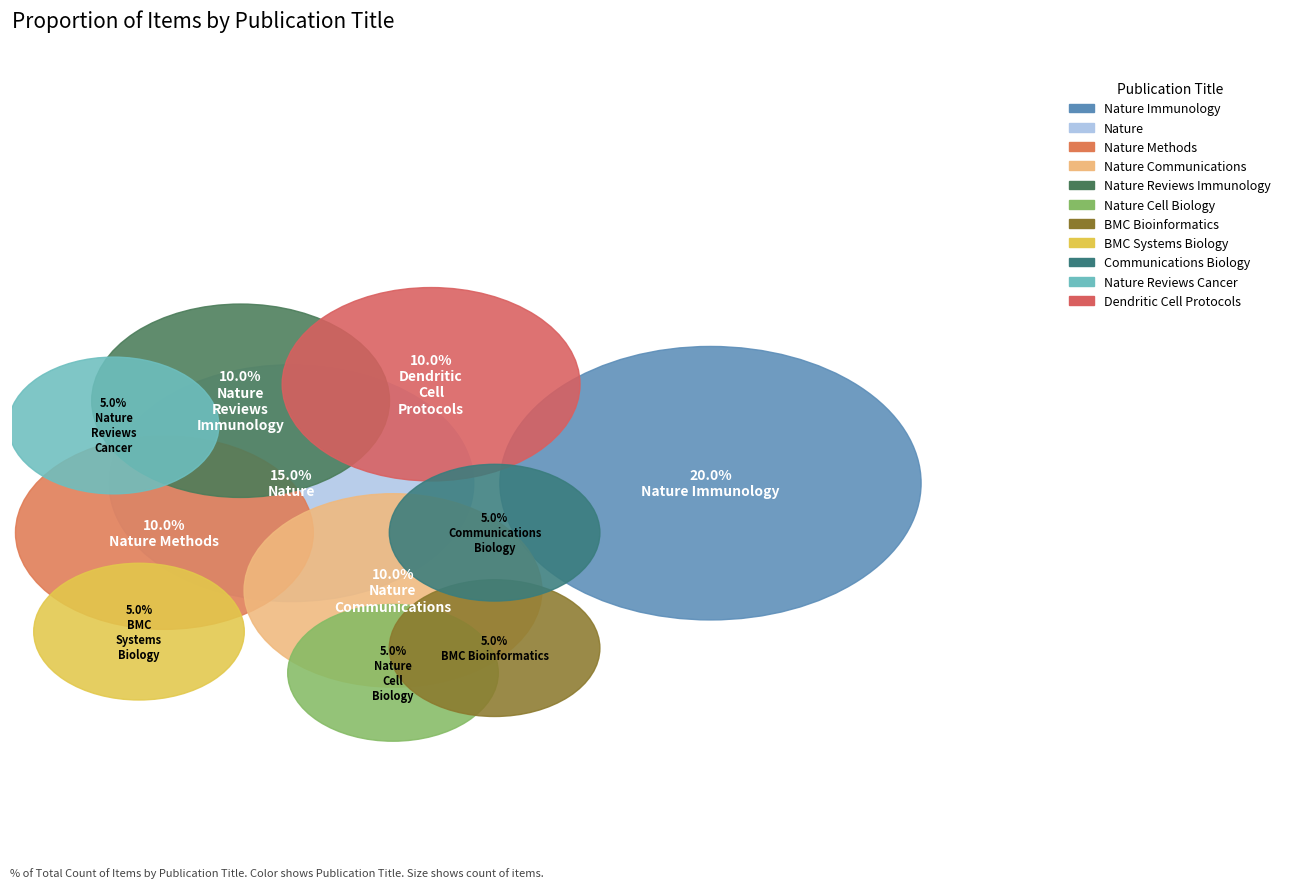

To the nearest percent, what percentage of the pie is Nature Methods?

10%